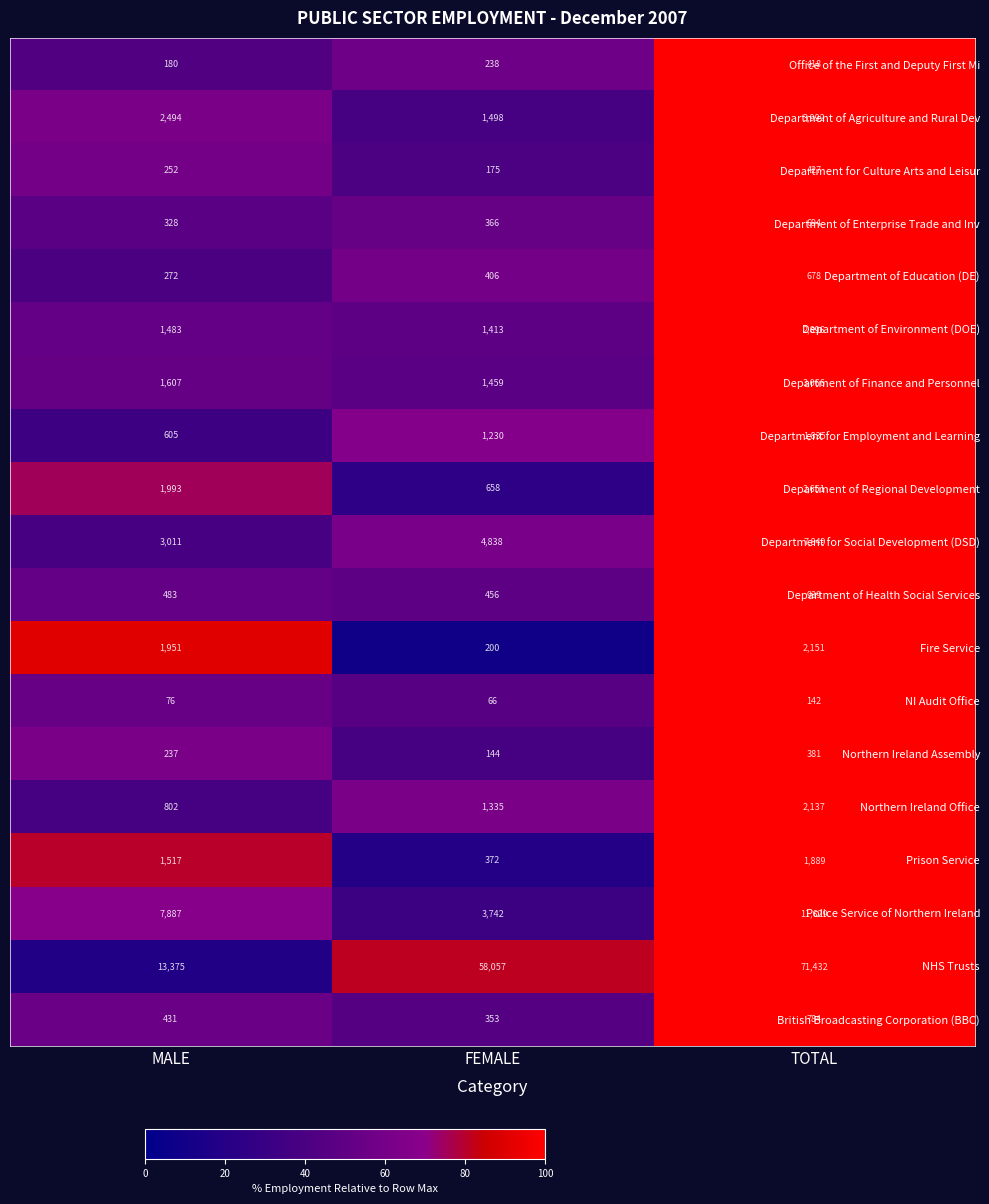

Which series changed the most between MALE and FEMALE?

NHS Trusts